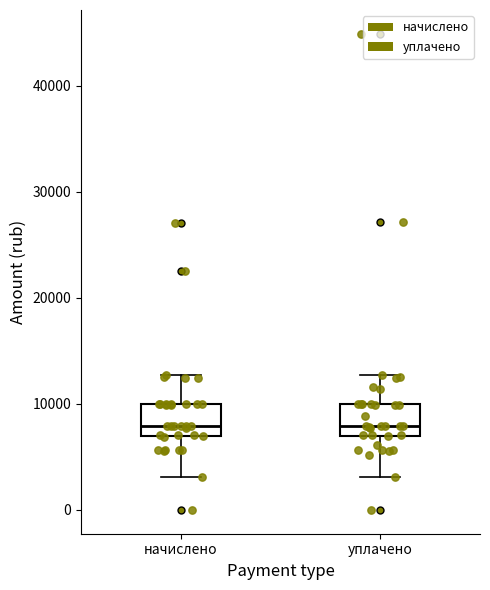

Reading left to right, transcribe this box plot: for each box, give where its median line is, the range the box spans, and where its two whiskers end, as read against the y-axis. The values are not printed on the chart, so give them approximately, as read against the axis.

начислено: median 8000, box 7000 to 10000, whiskers 3000 to 13000
уплачено: median 8000, box 7000 to 10000, whiskers 3000 to 13000